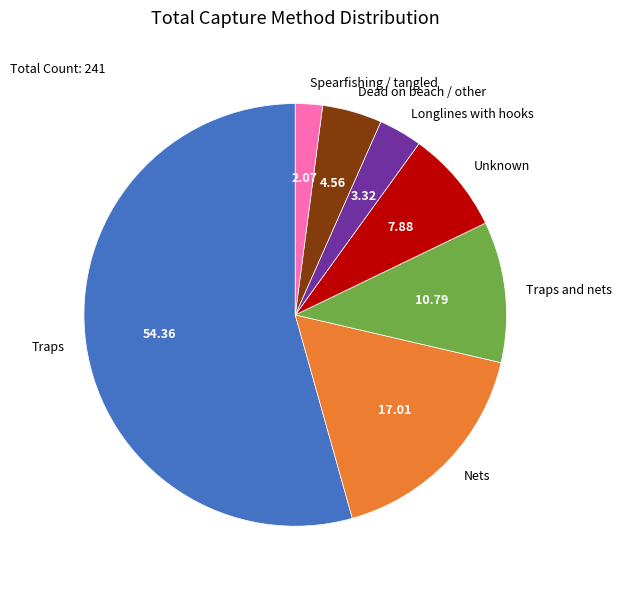

Rank the categories by value from highest to lowest.

Traps, Nets, Traps and nets, Unknown, Dead on beach / other, Longlines with hooks, Spearfishing / tangled